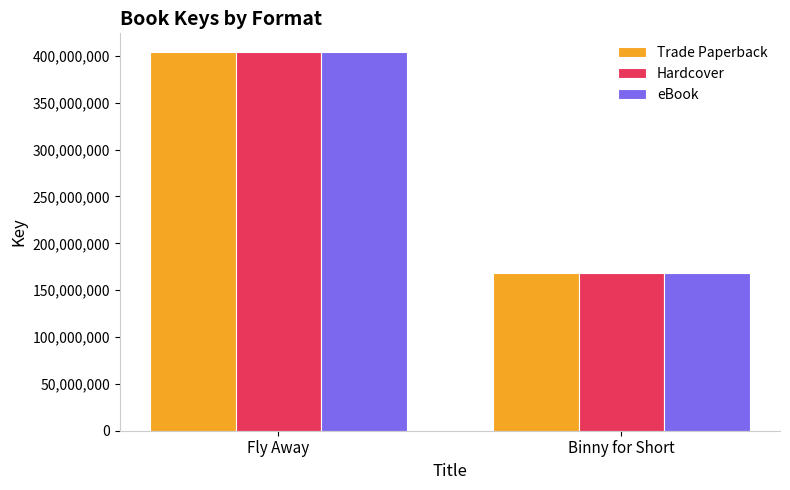

What is the sum of the Hardcover values at Fly Away and Binny for Short?

572432591